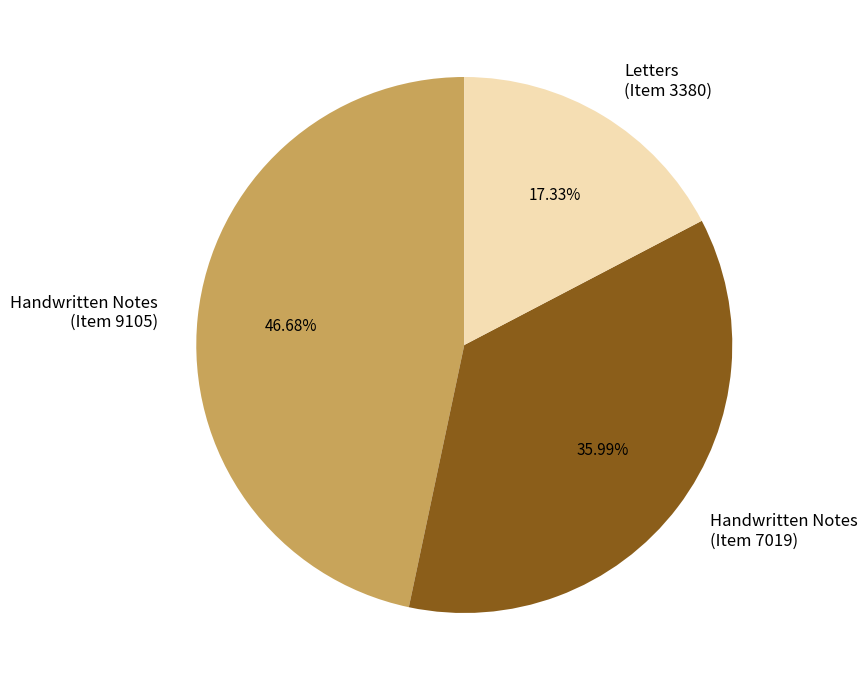

To the nearest percent, what is the difference between the largest and smallest slice percentages?

29%